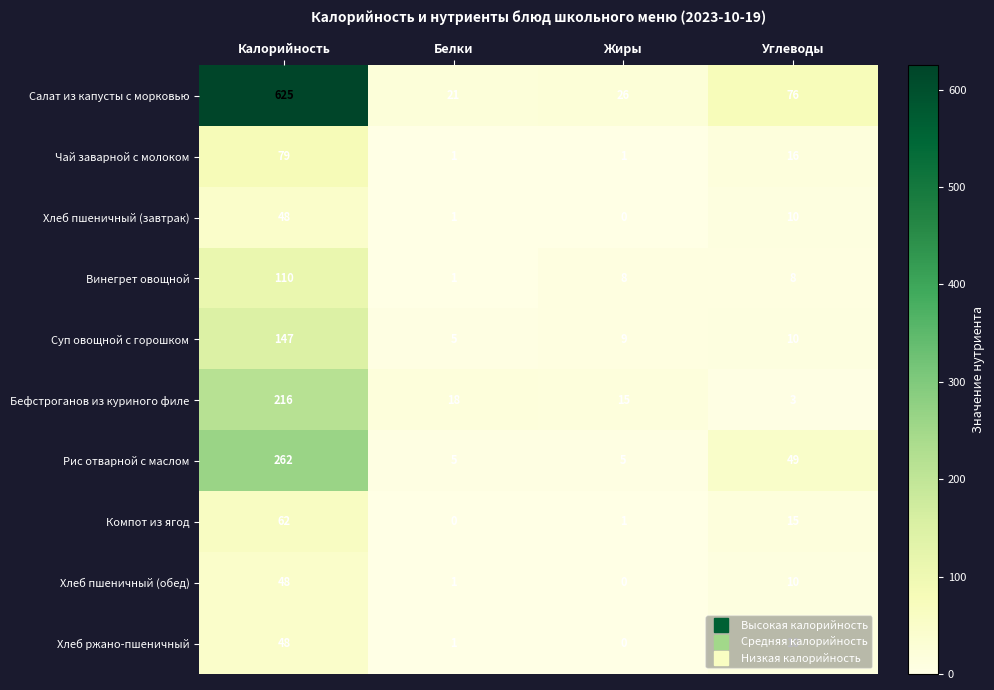

Rank the categories by Суп овощной с горошком value from lowest to highest.

Белки, Жиры, Углеводы, Калорийность